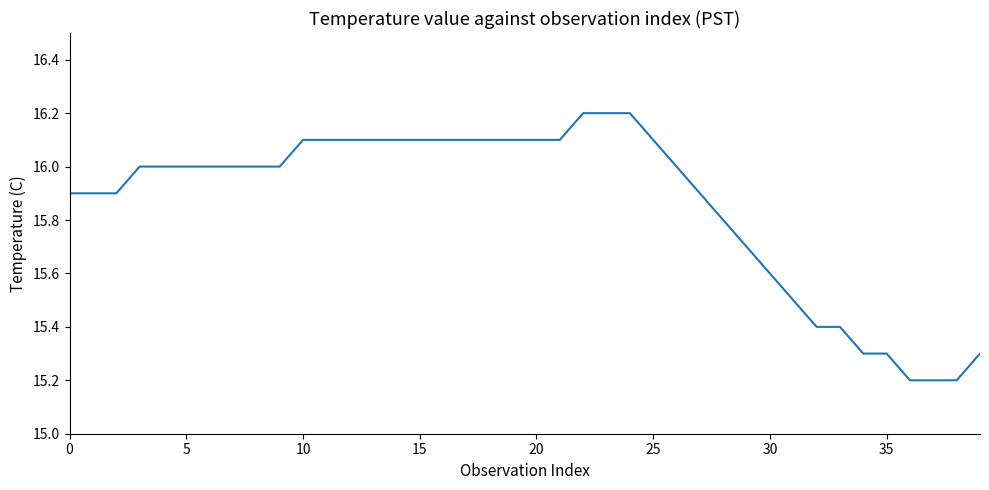

Reading left to right, extract all data points from this chart.

15.9	15.9	15.9	16.0	16.0	16.0	16.0	16.0	16.0	16.0	16.1	16.1	16.1	16.1	16.1	16.1	16.1	16.1	16.1	16.1	16.1	16.1	16.2	16.2	16.2	16.1	16.0	15.9	15.8	15.7	15.6	15.5	15.4	15.4	15.3	15.3	15.2	15.2	15.2	15.3